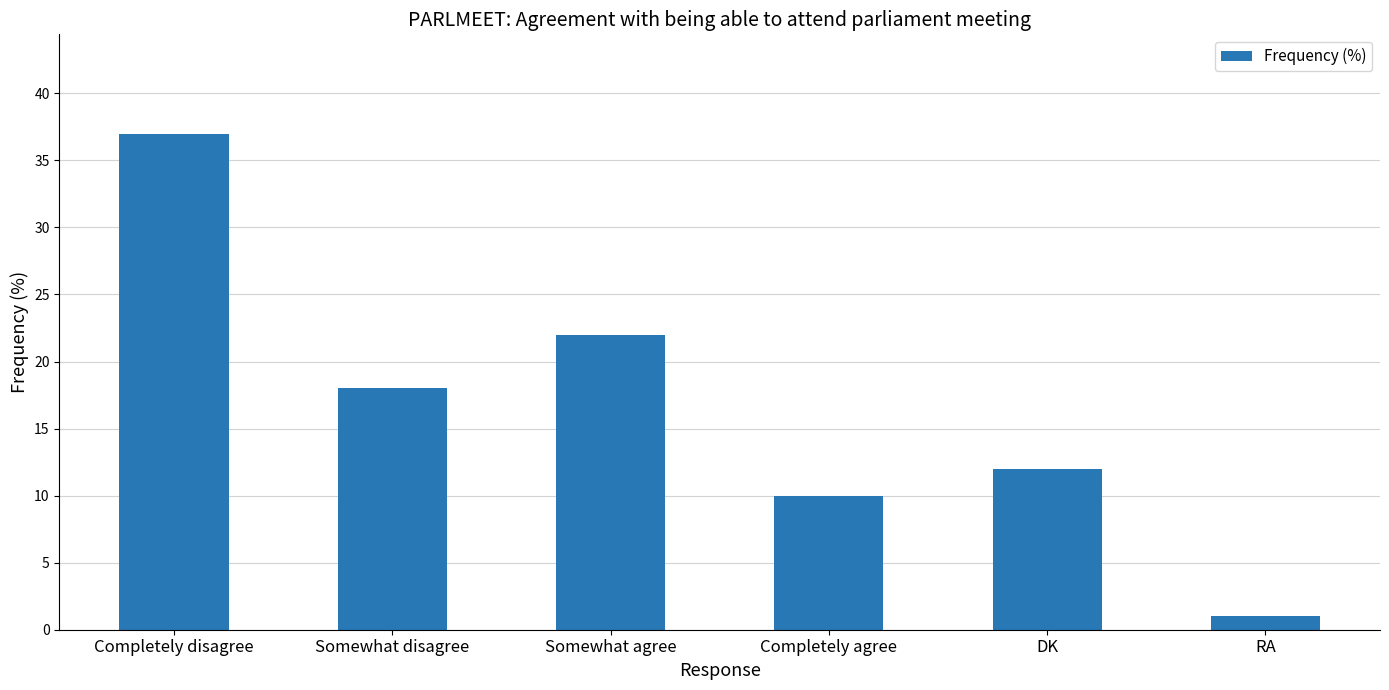

Reading right to left, extract all data points from this chart.

RA=1	DK=12	Completely agree=10	Somewhat agree=22	Somewhat disagree=18	Completely disagree=37